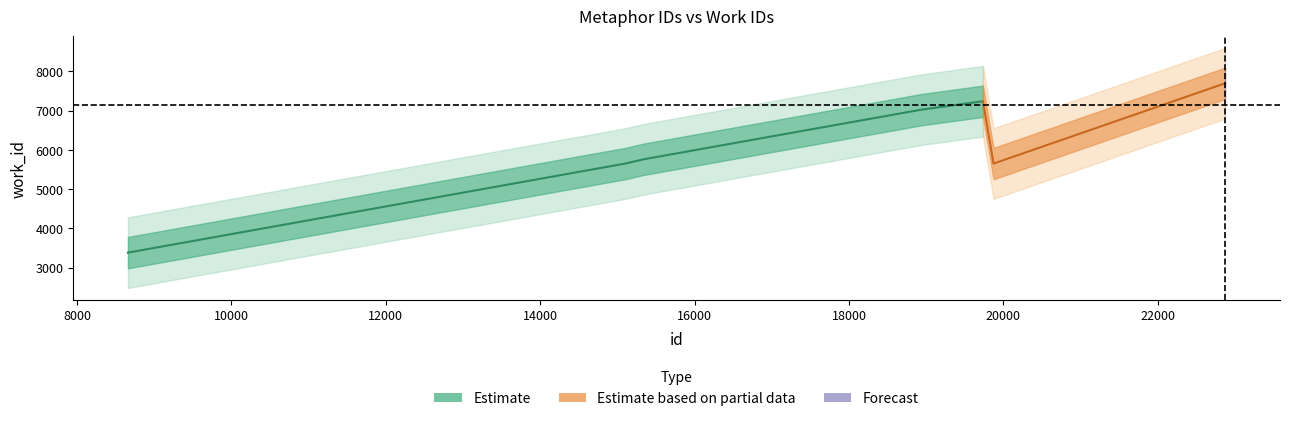

The chart shows a value of 3535 at 15342. True or false?

False